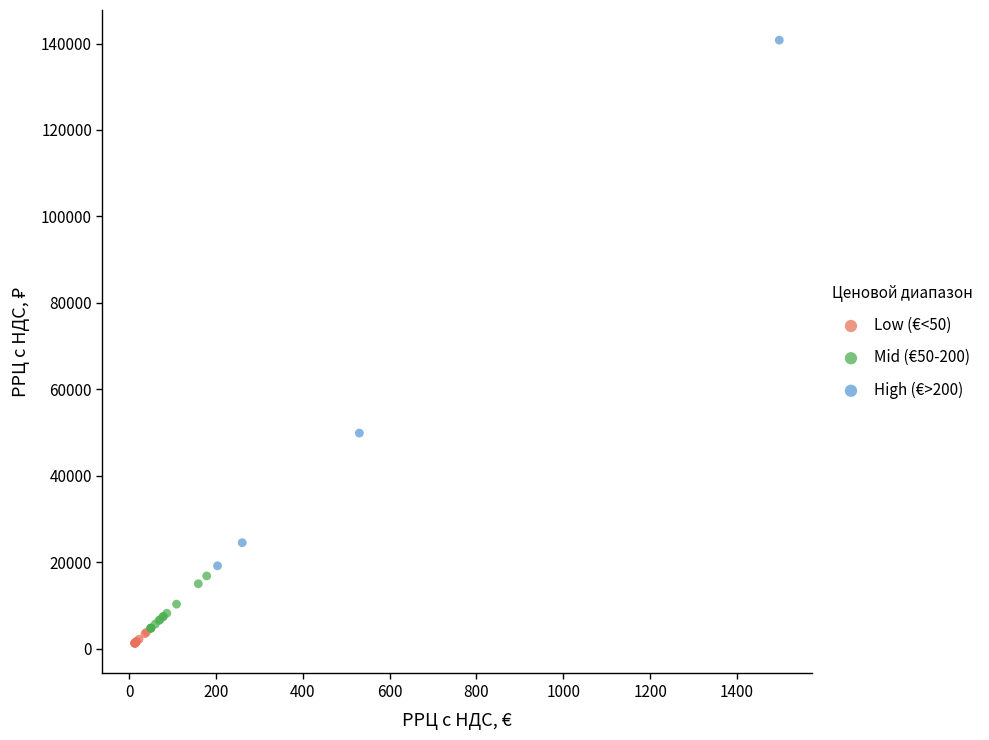

Which series has the widest spread of Y values?

High (€>200)